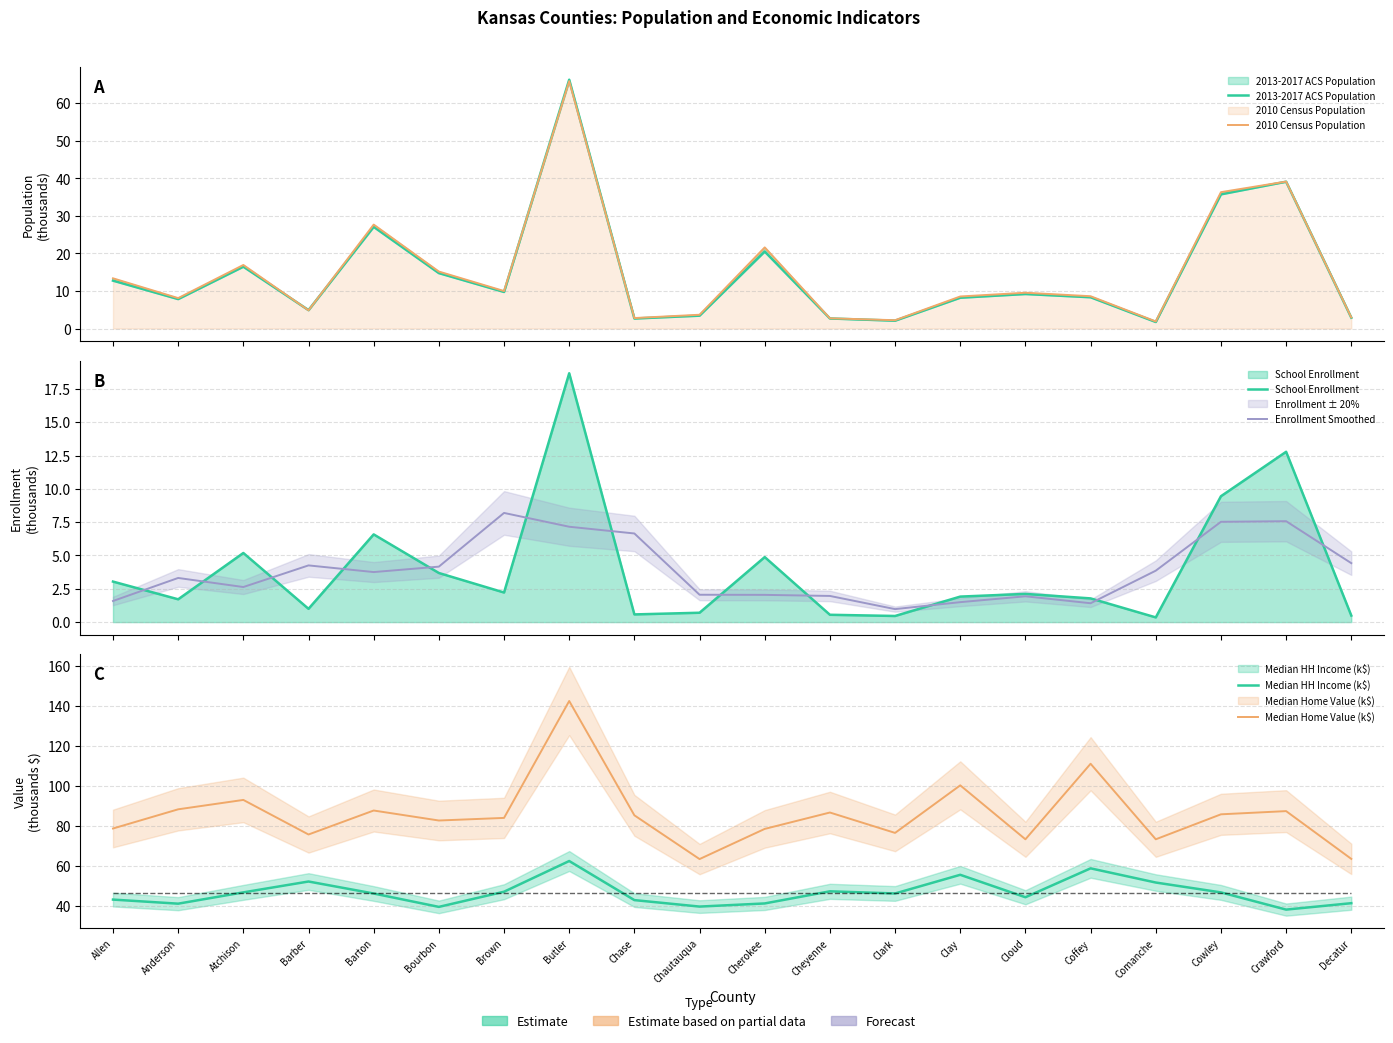

At which label is 2010 Census Population closest to 33?

Cowley